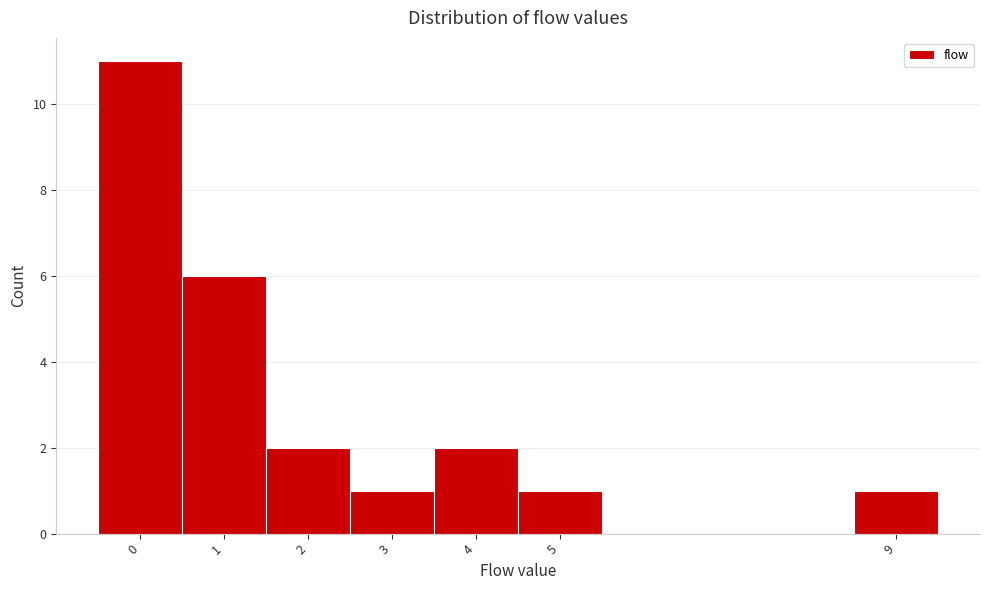

Over which range of the x-axis is the bar tallest?

-0.5 to 0.5